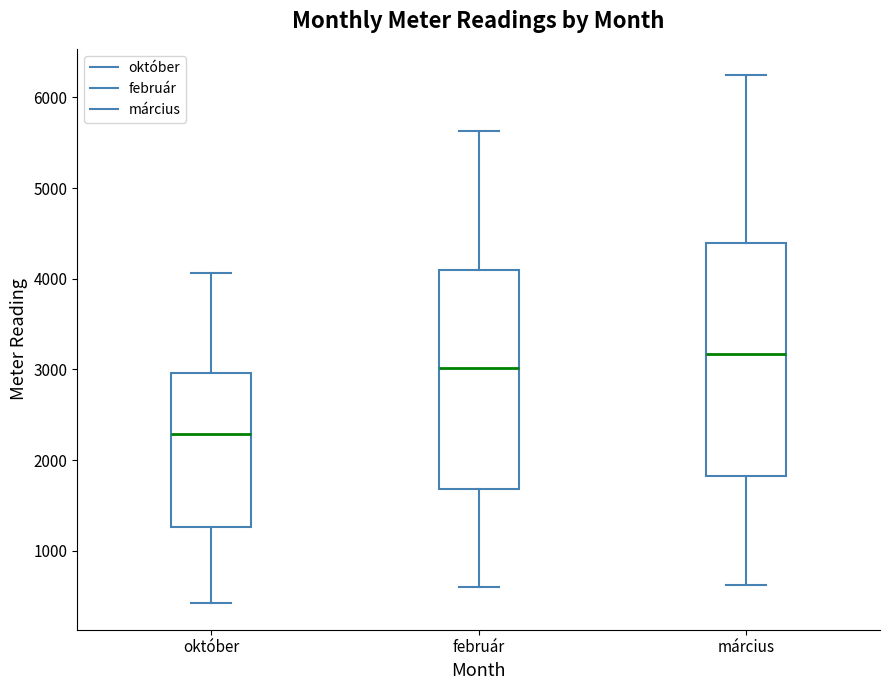

Where does the lower whisker of the box for március end on the y-axis? The values are not printed on the chart, so give them approximately, as read against the axis.

600